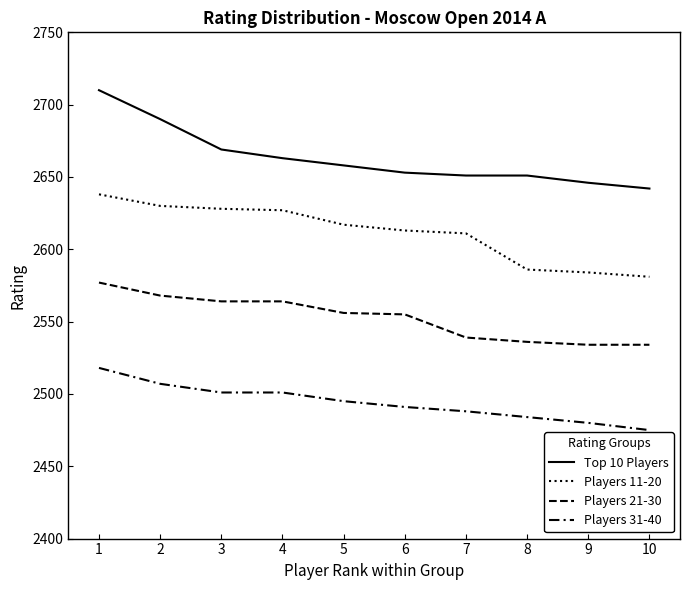

How many lines are shown in the chart?

4